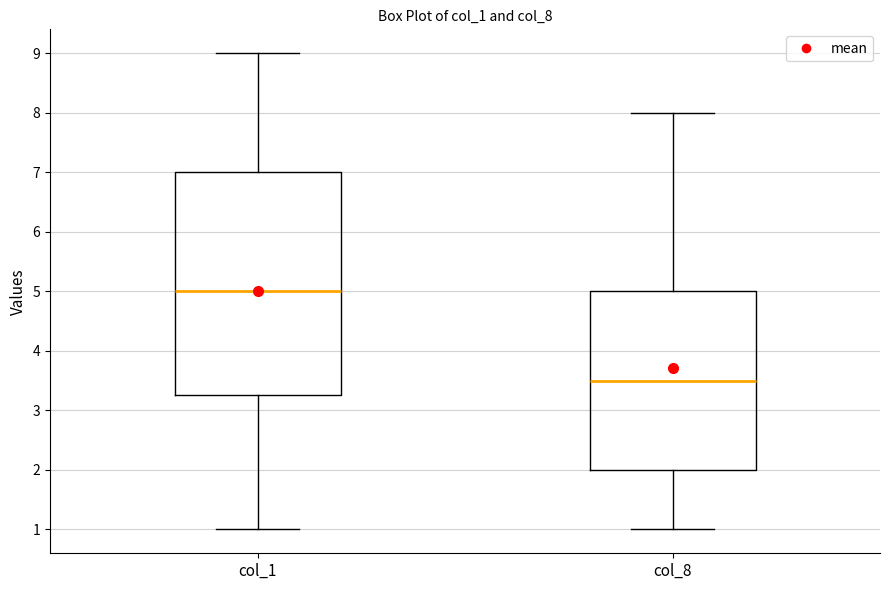

Which box's median line is the highest?

col_1